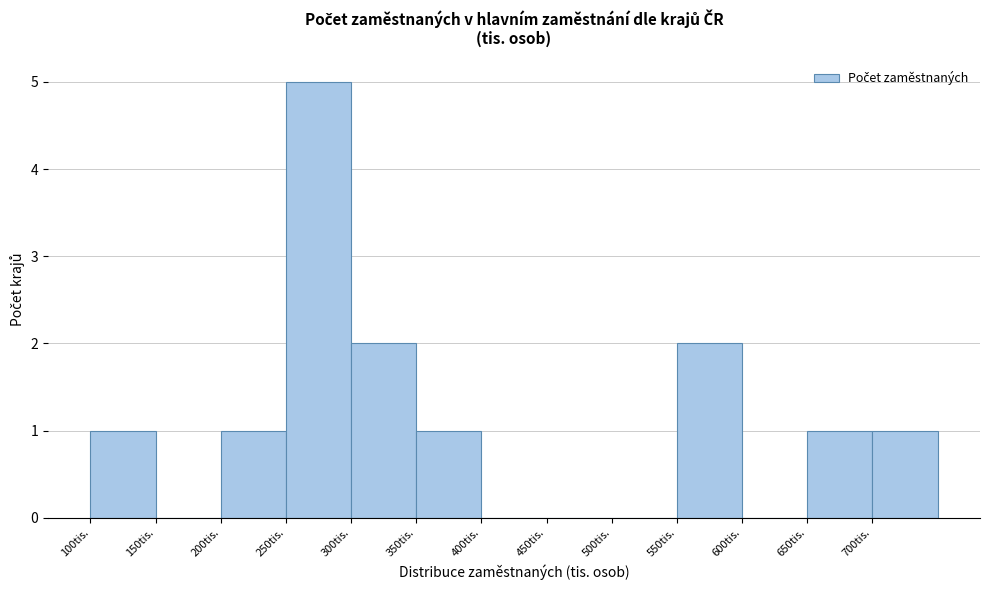

How tall is the bar that spans 250 to 300 on the x-axis? The values are not printed on the chart, so give them approximately, as read against the axis.

5